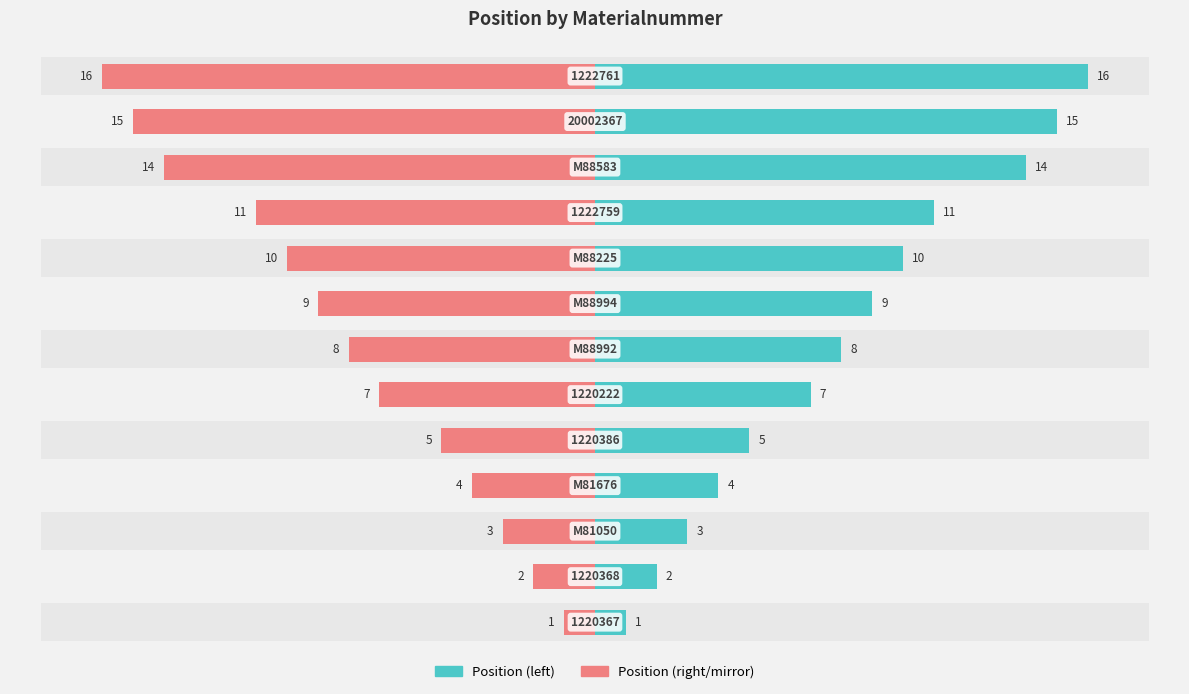

How many data points in Position are less than 8?

6